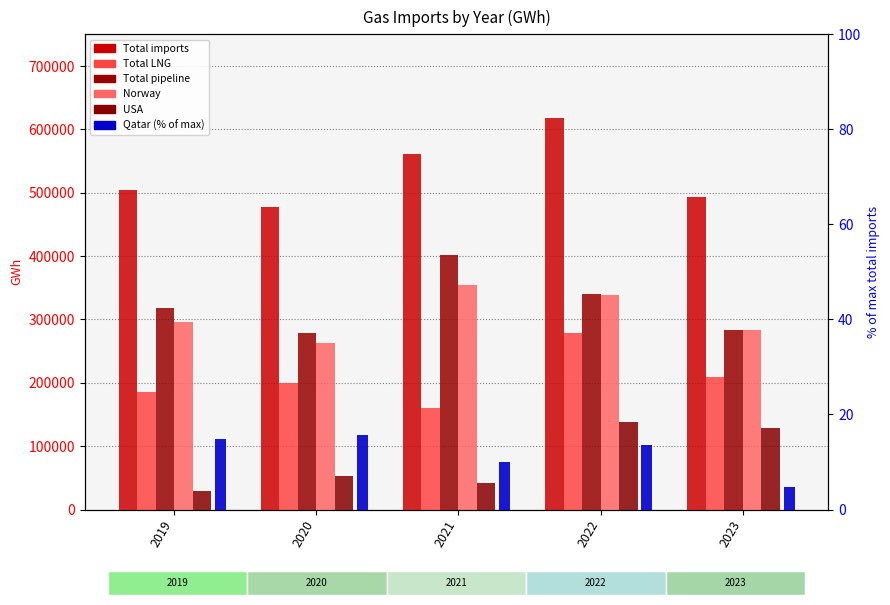

At which label does Total pipeline reach its minimum?

2020